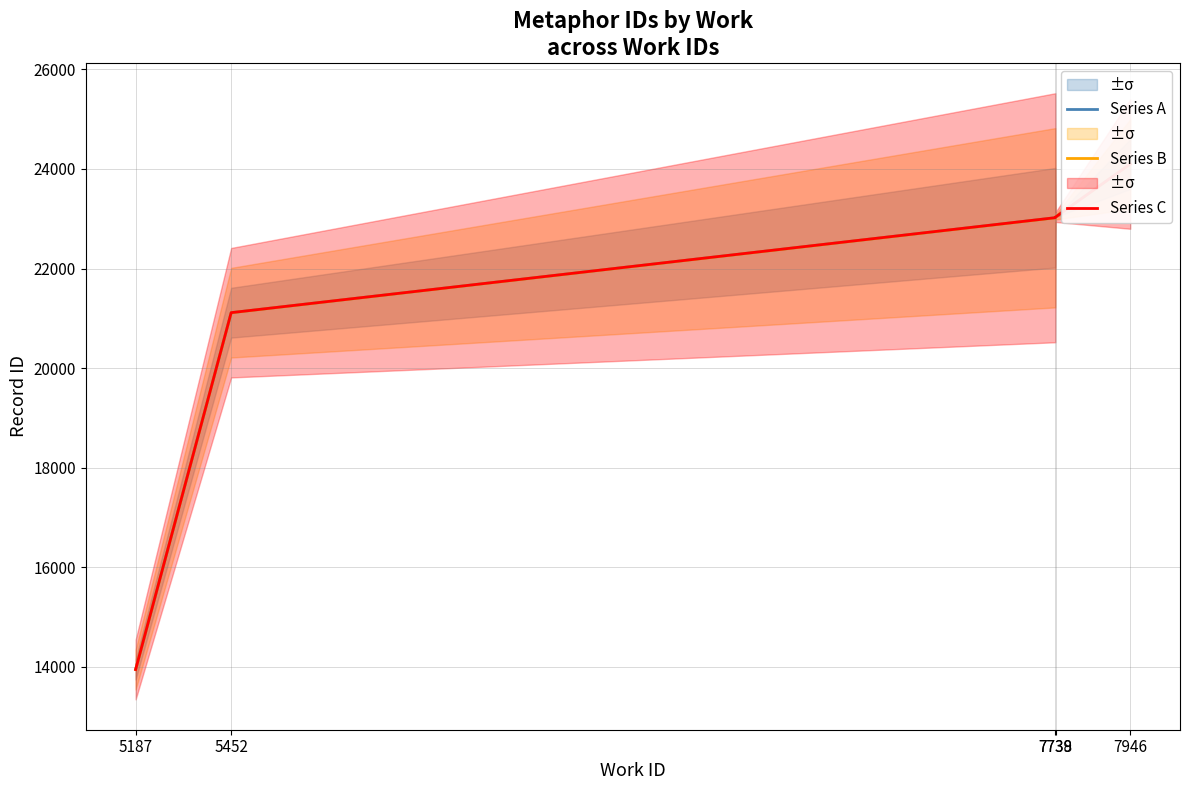

Is the value of Series C at 7738 greater than the value of Series B at 7739?

No